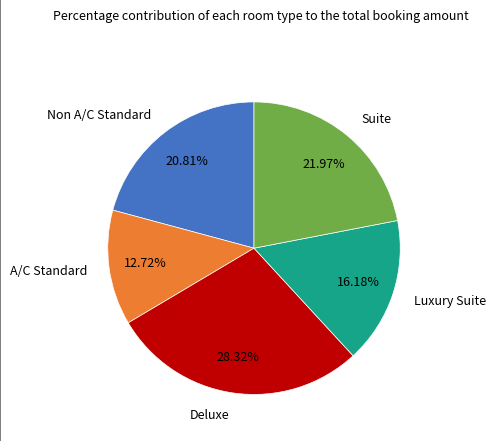

Do Deluxe and A/C Standard together represent more than half of the pie?

No